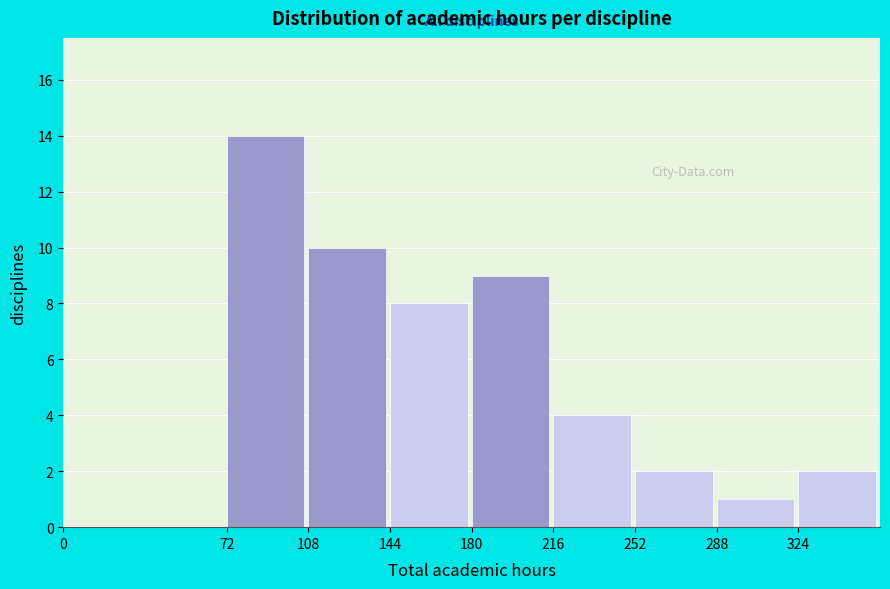

Reading left to right, list every bar in this chart as the range it spans on the x-axis followed by its height. Neither the bar edges nor the heights are printed on the chart, so give them approximately, as read against the axes.

0 to 72: 0
72 to 108: 14
108 to 144: 10
144 to 180: 8
180 to 216: 9
216 to 252: 4
252 to 288: 2
288 to 324: 1
324 to 360: 2